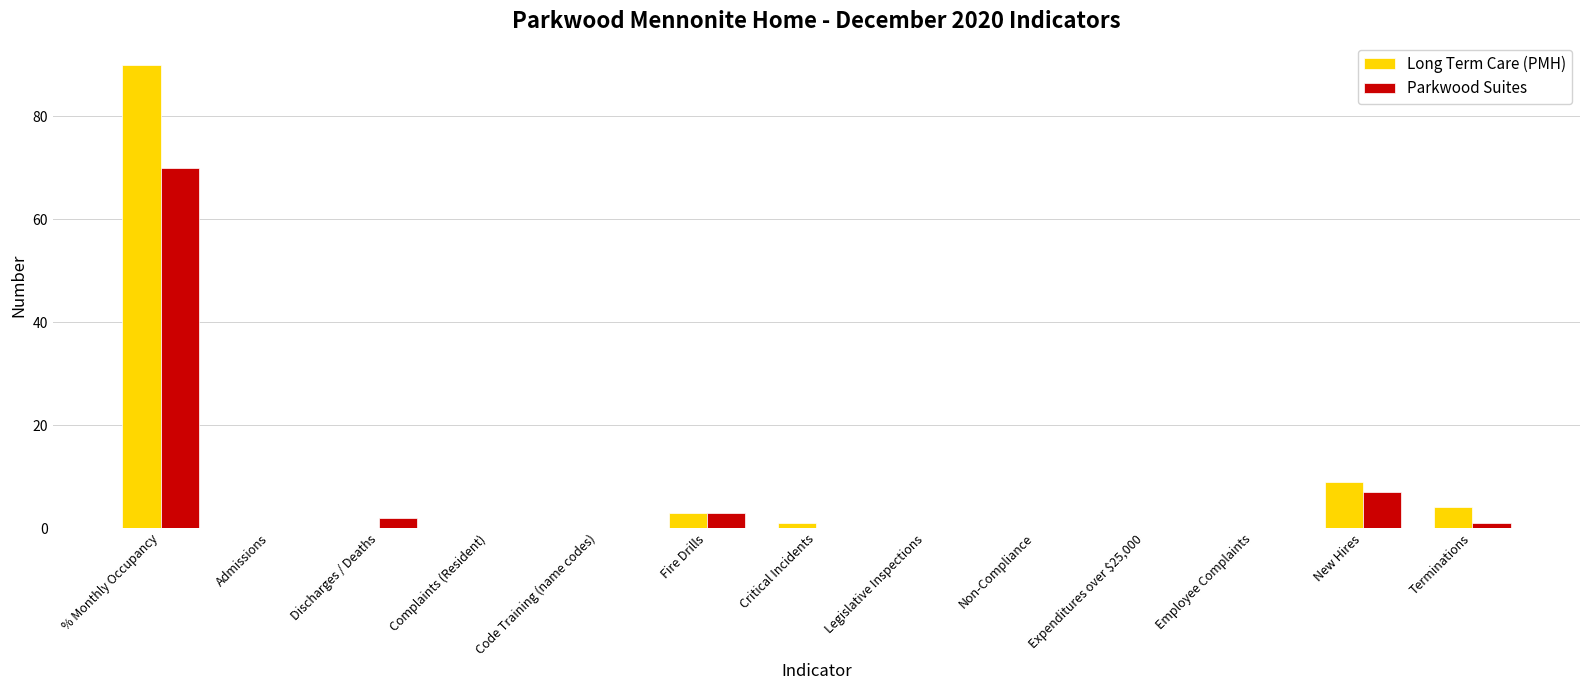

What are all the series names shown in the legend?

Long Term Care (PMH), Parkwood Suites